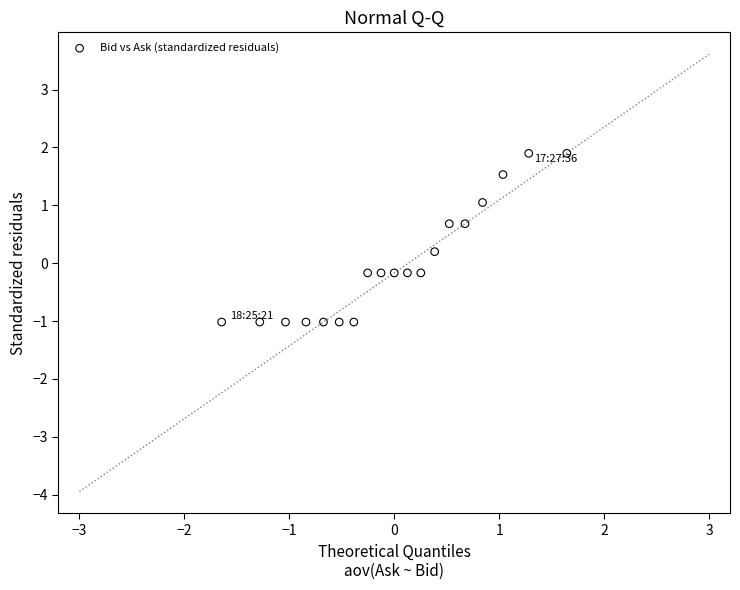

What is the range of Y values (max minus min)?

2.9